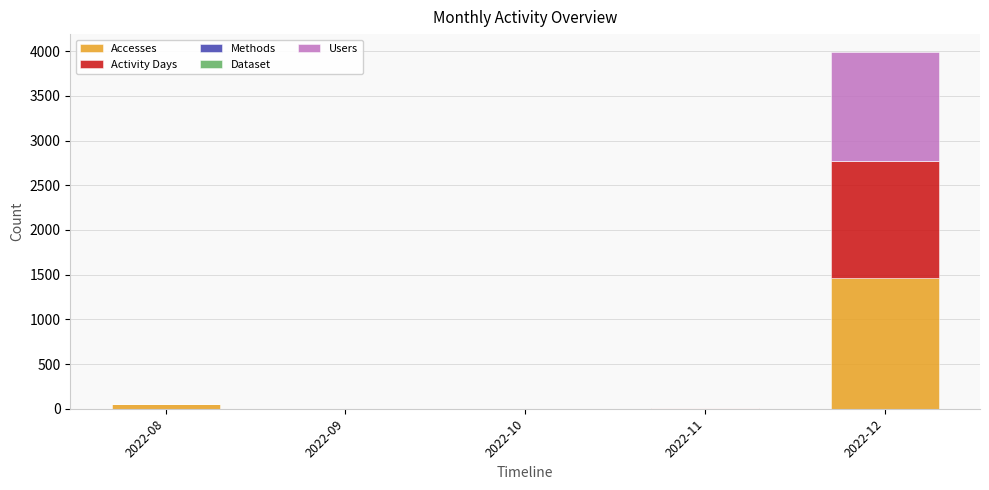

How many distinct data groups are displayed?

5